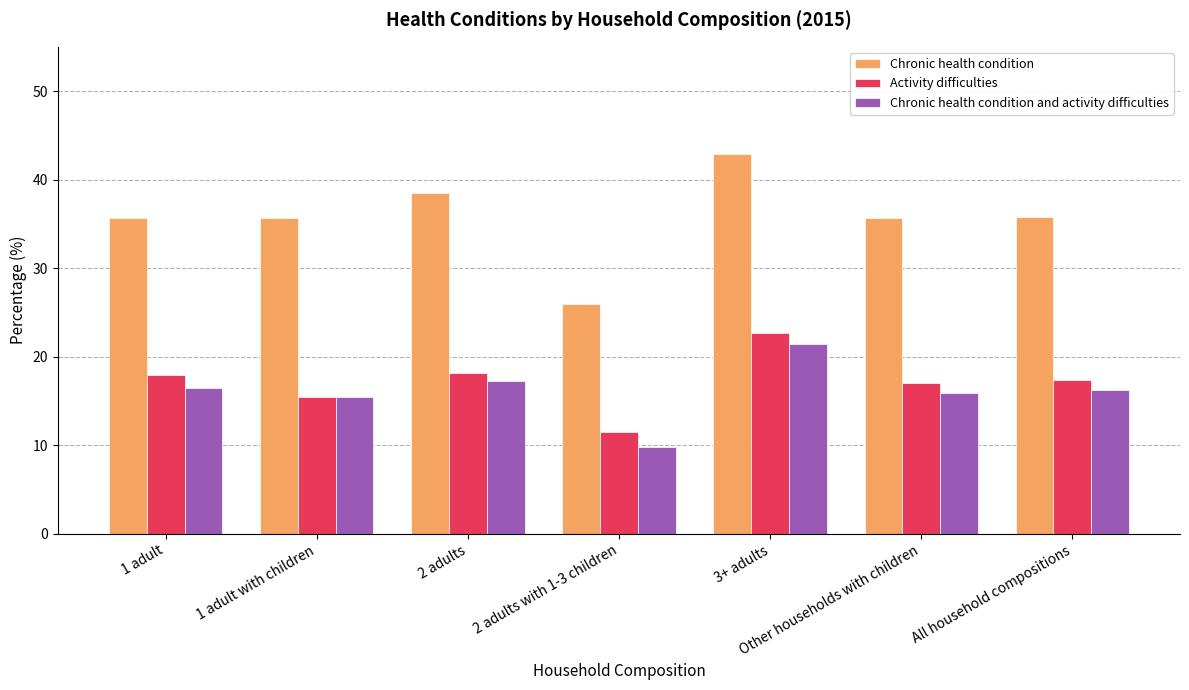

At which label does Activity difficulties first exceed 17?

1 adult